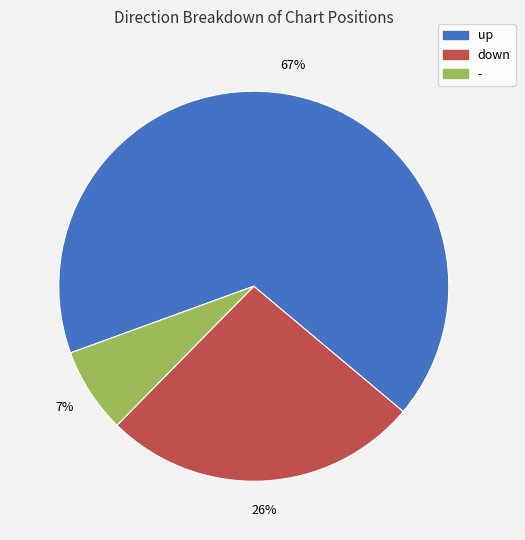

True or false: up accounts for 67% of the total.

True